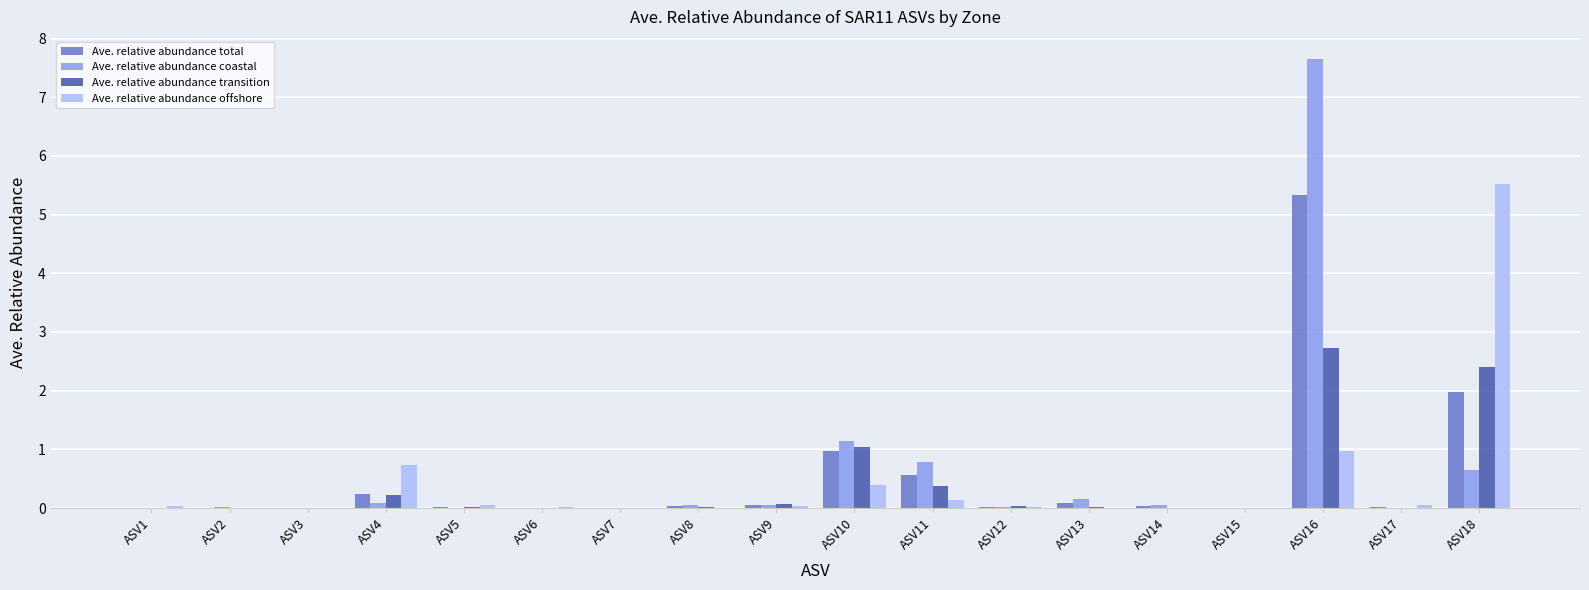

At which category is the sum across all series the highest?

ASV16